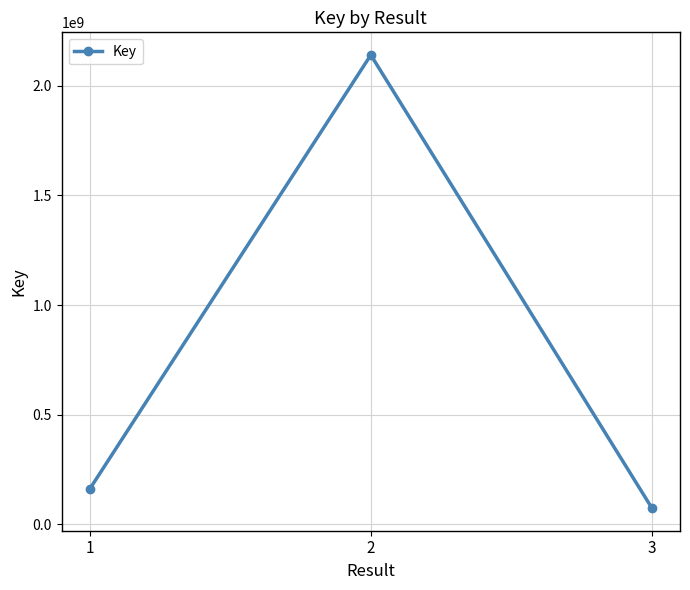

What is the difference between the second highest and minimum values?

86944284